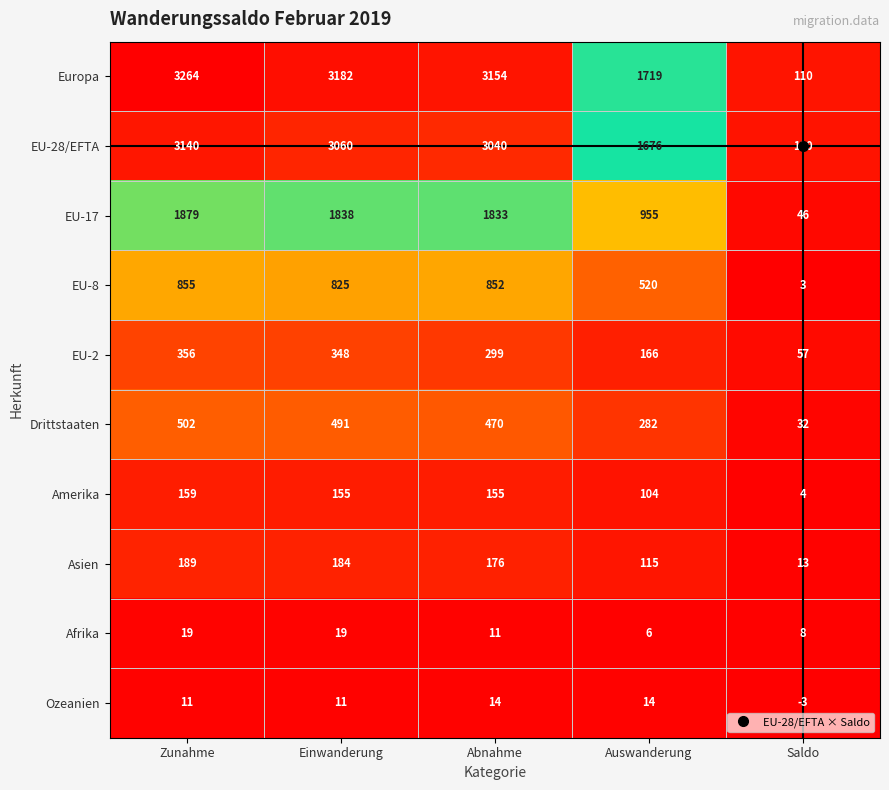

True or false: Drittstaaten has a value of 502 at Zunahme.

True